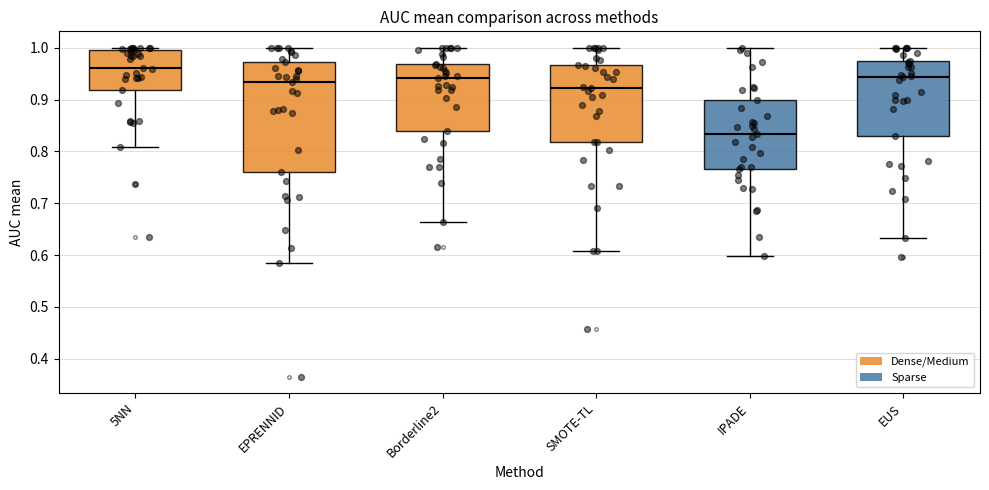

Reading left to right, read every box against the y-axis: the position of its median line, the range the box covers, and the ends of its whiskers. The values are not printed on the chart, so give them approximately, as read against the axis.

5NN: median 0.96, box 0.92 to 1.00, whiskers 0.81 to 1.00 (just above the box's upper edge)
EPRENNID: median 0.93, box 0.76 to 0.97, whiskers 0.59 to 1.00
Borderline2: median 0.94, box 0.84 to 0.97, whiskers 0.66 to 1.00
SMOTE-TL: median 0.92, box 0.82 to 0.97, whiskers 0.61 to 1.00
IPADE: median 0.83, box 0.77 to 0.90, whiskers 0.60 to 1.00
EUS: median 0.94, box 0.83 to 0.98, whiskers 0.63 to 1.00